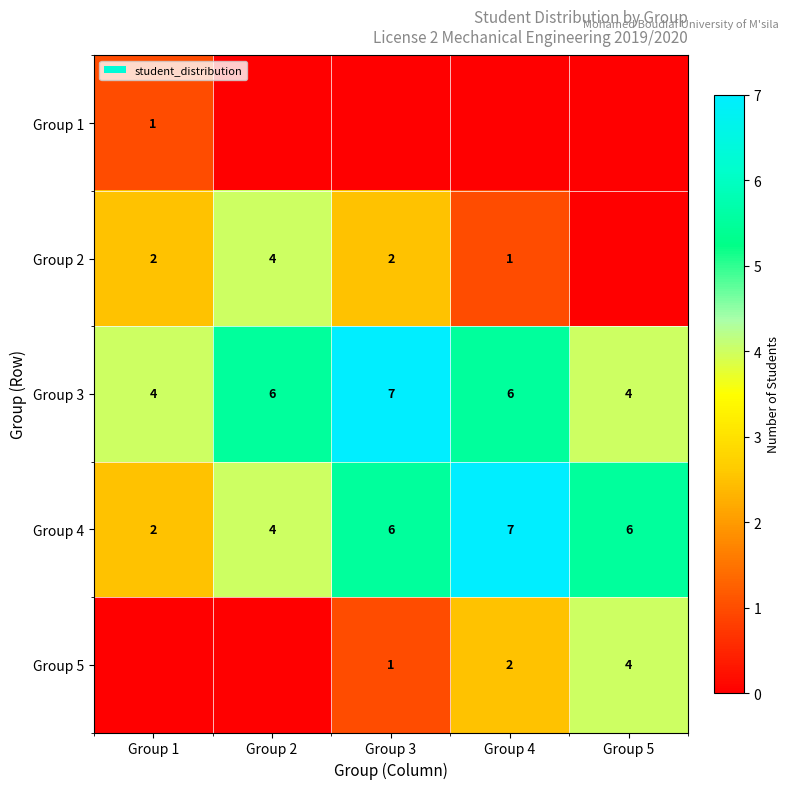

What is the difference between the maximum and second lowest values in the Group 3 series?

3